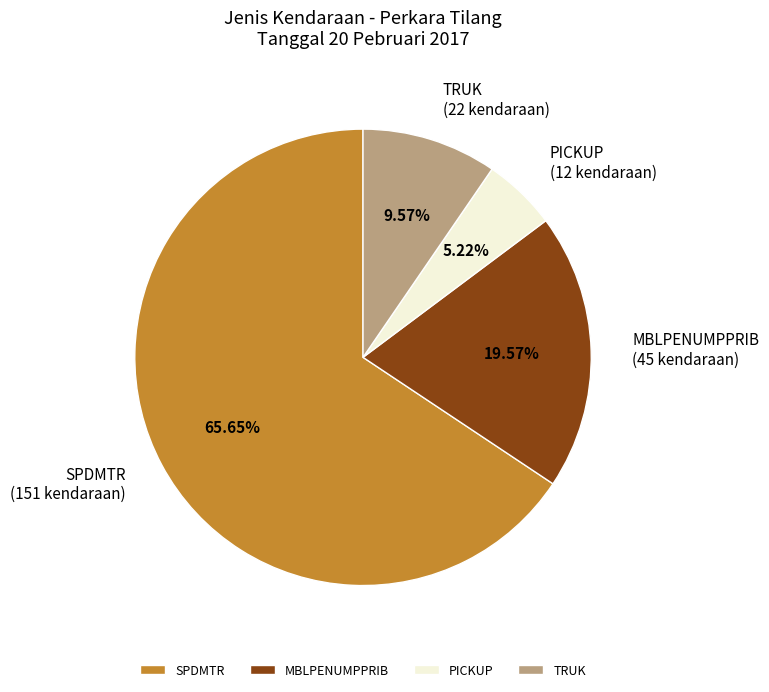

Is there any slice that represents more than half of the pie?

Yes